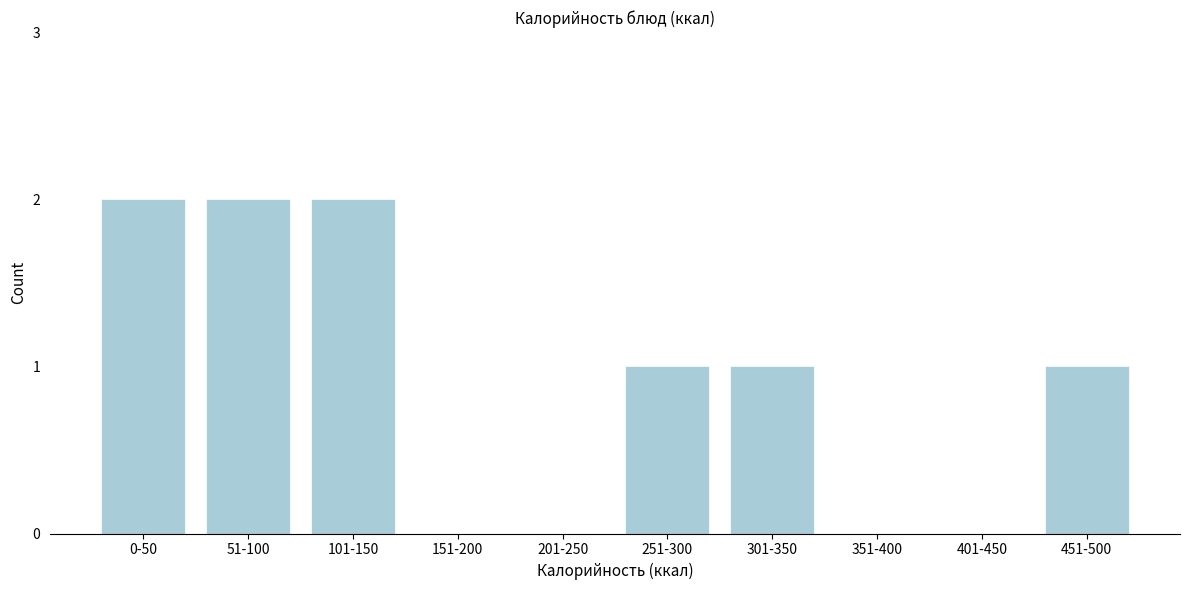

Reading right to left, transcribe all the data shown in this chart.

451-500=1	401-450=0	351-400=0	301-350=1	251-300=1	201-250=0	151-200=0	101-150=2	51-100=2	0-50=2